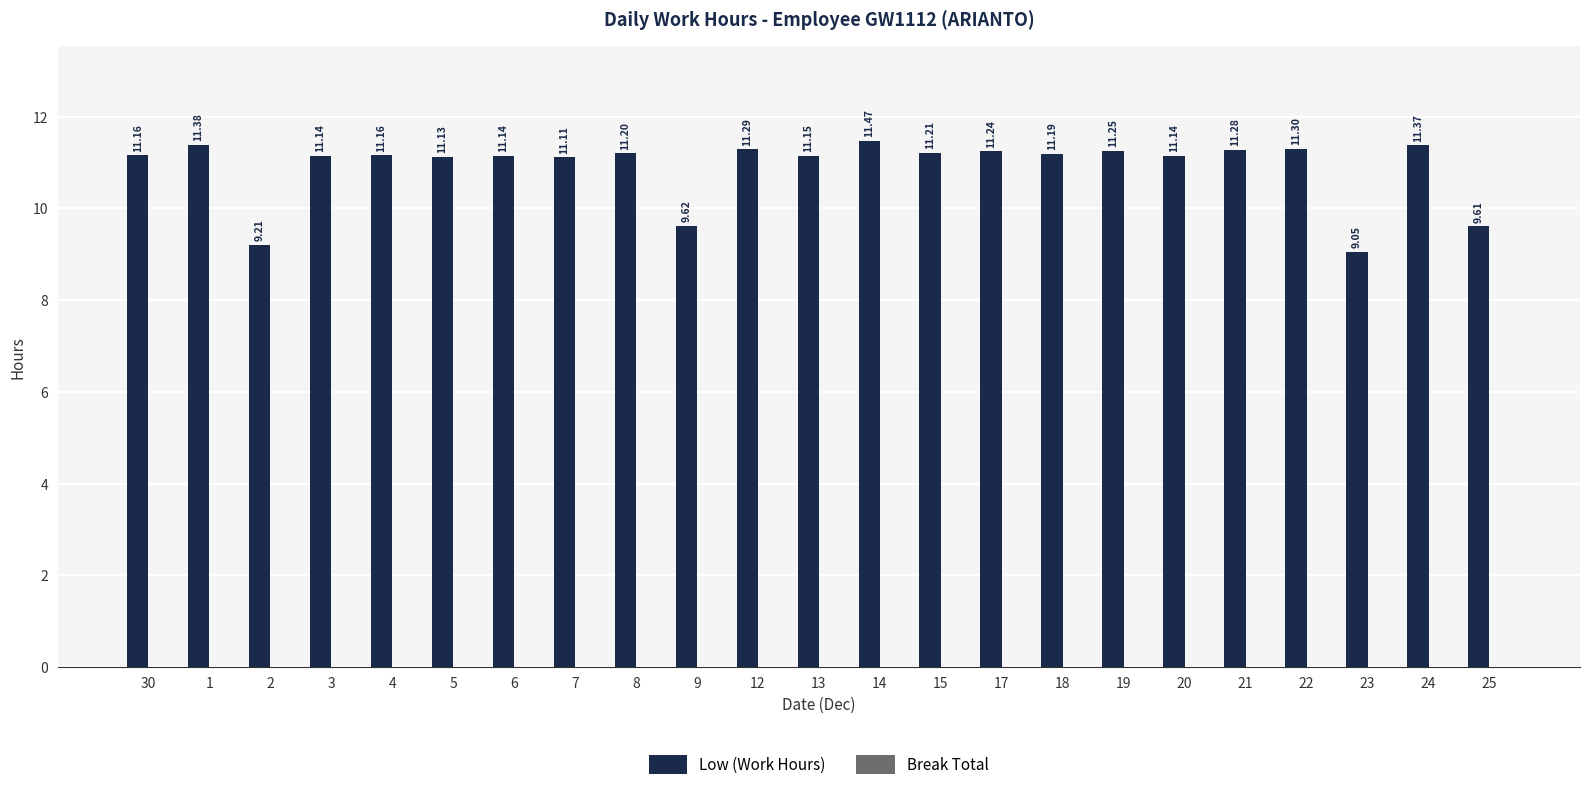

Approximately how many times larger is the value at 17 compared to 30?

1.0